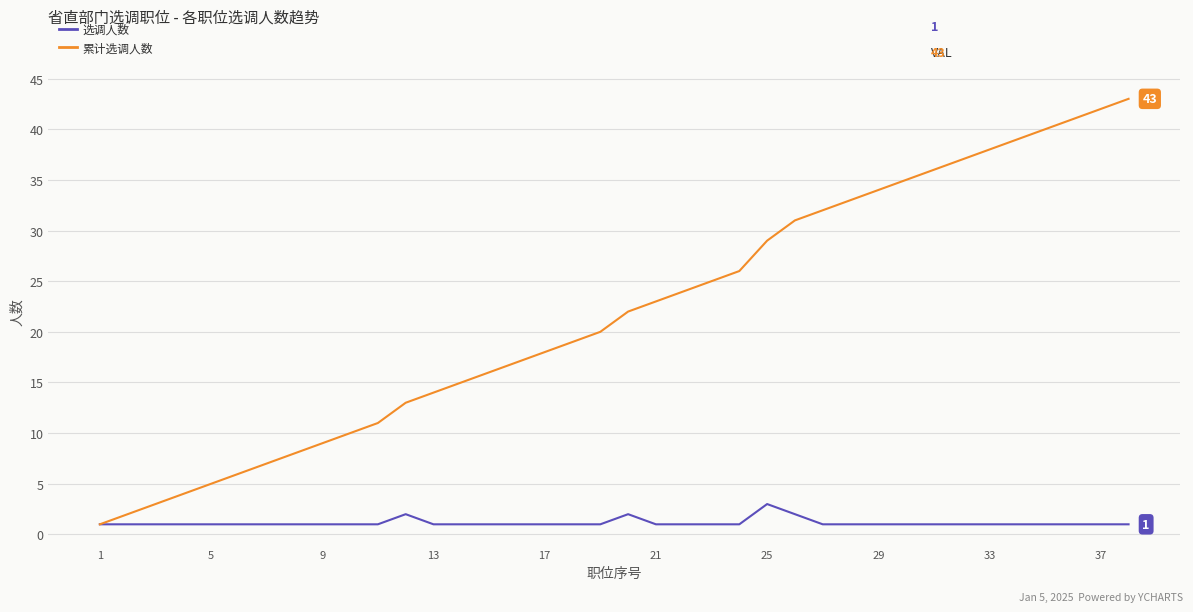

What is the maximum value for 选调人数?

3